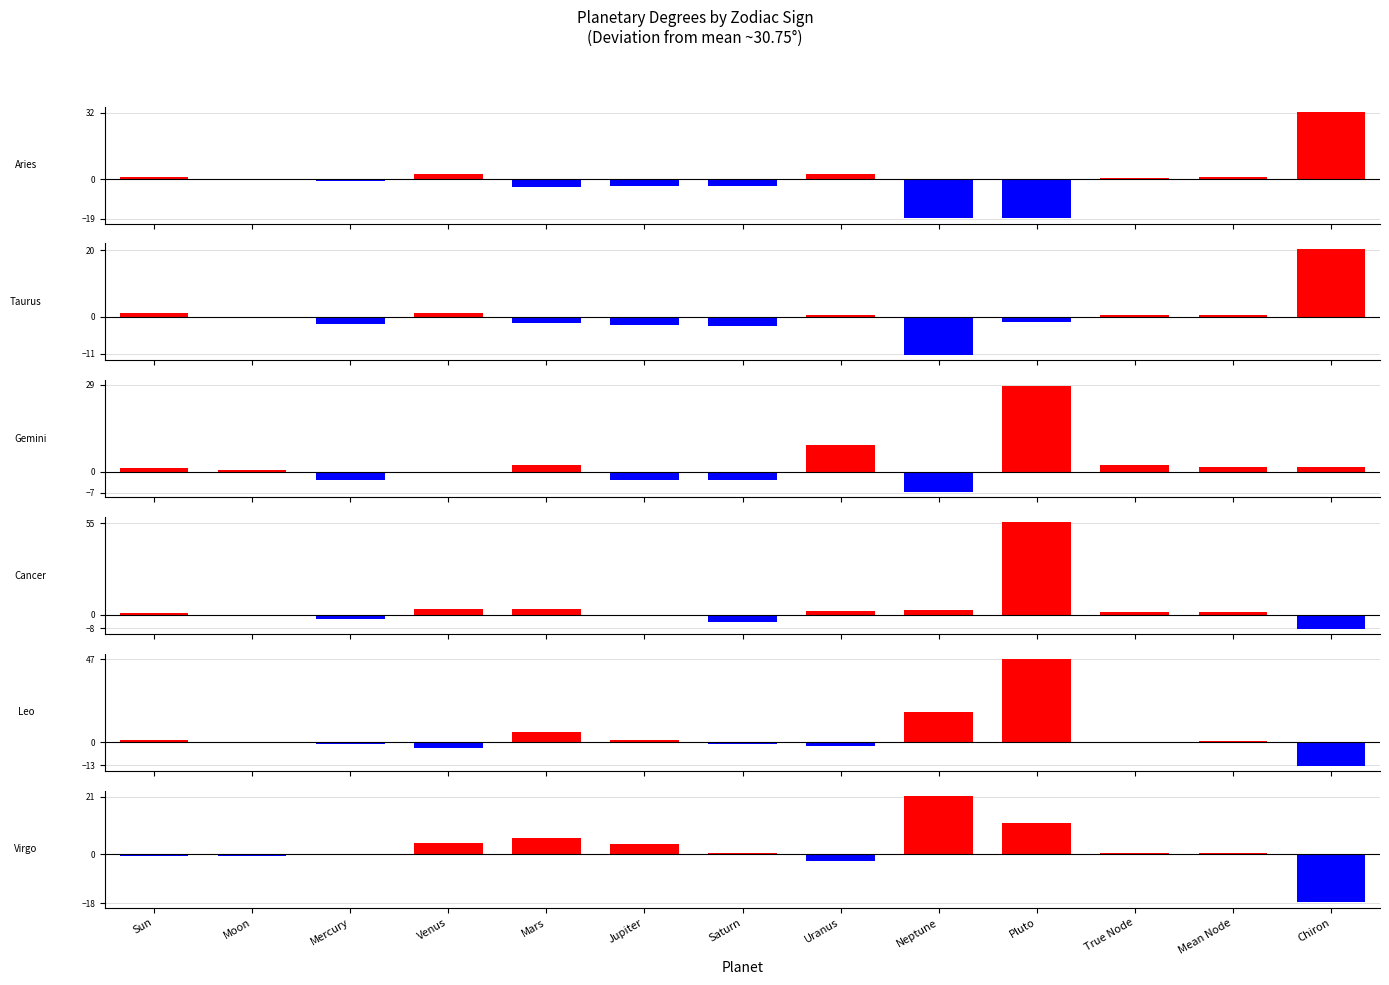

How many data points in Cancer are above 1?

7